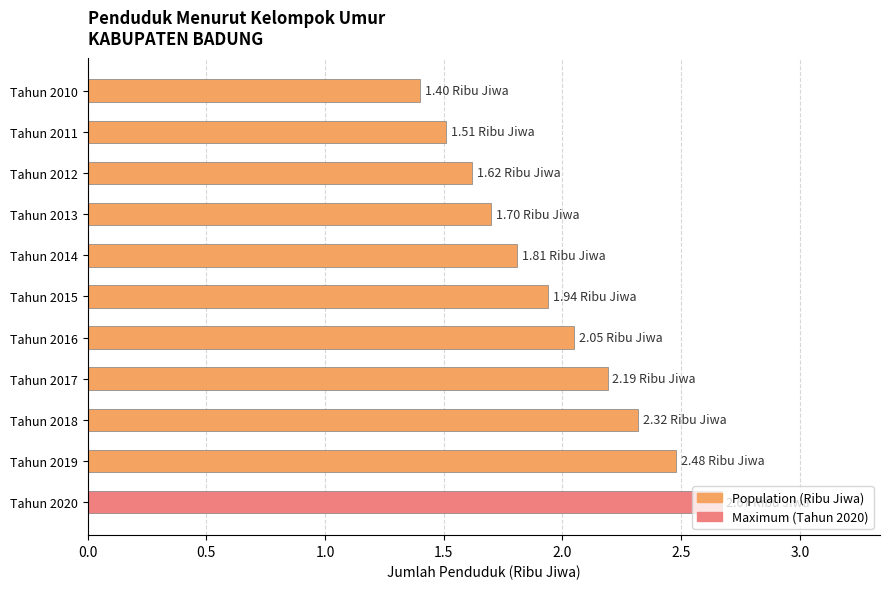

What is the ratio of the value at Tahun 2011 to the value at Tahun 2010?

1.1